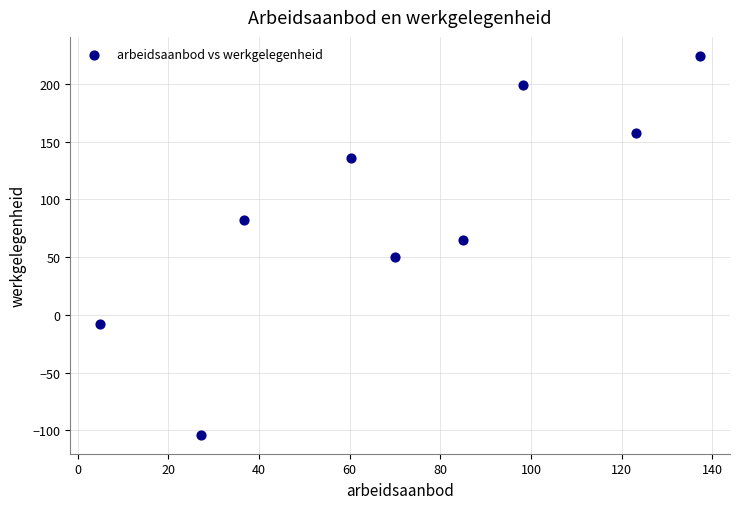

What is the average Y value?

89.2